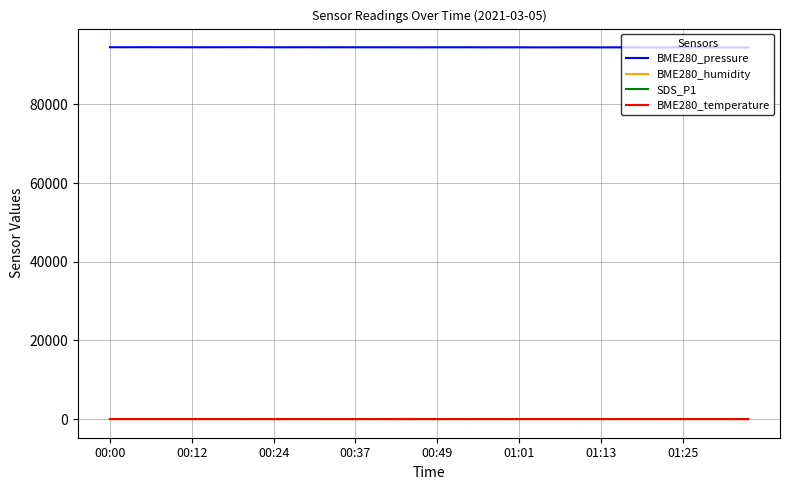

True or false: BME280_pressure and BME280_humidity cross at least once.

False